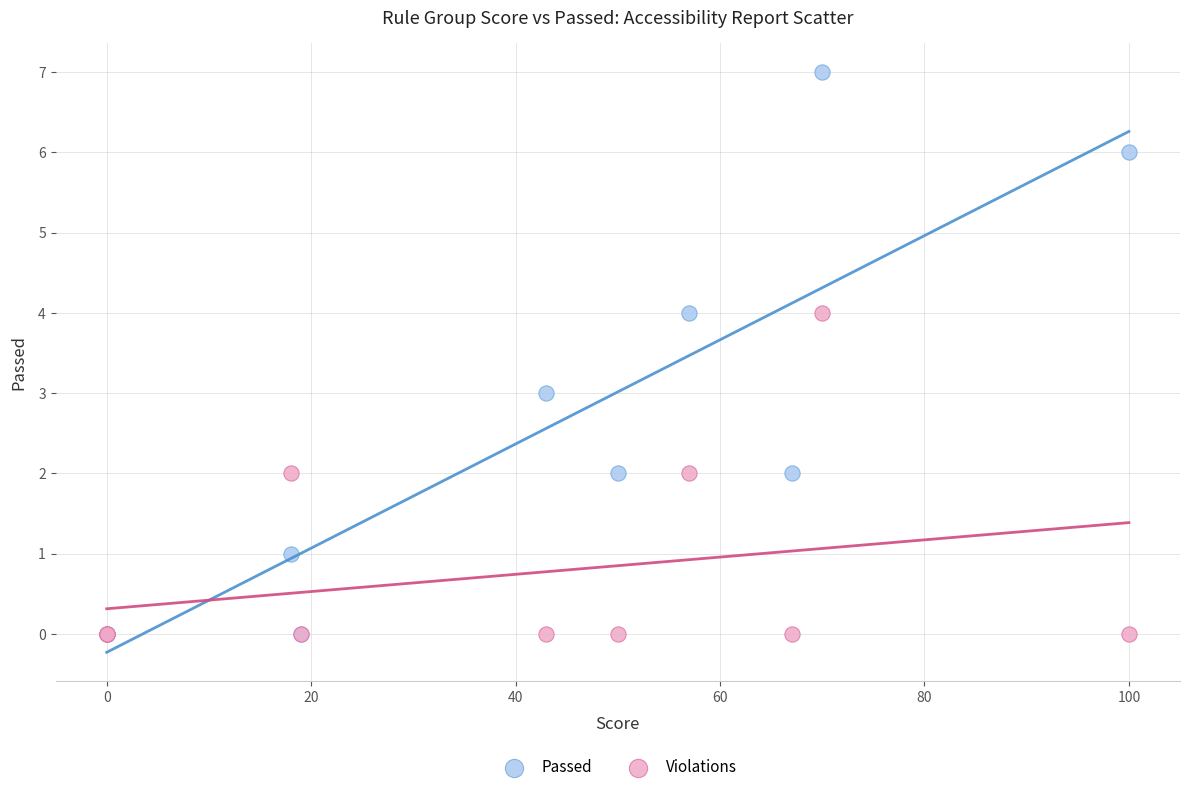

What are all the series names shown in the legend?

Passed, Violations